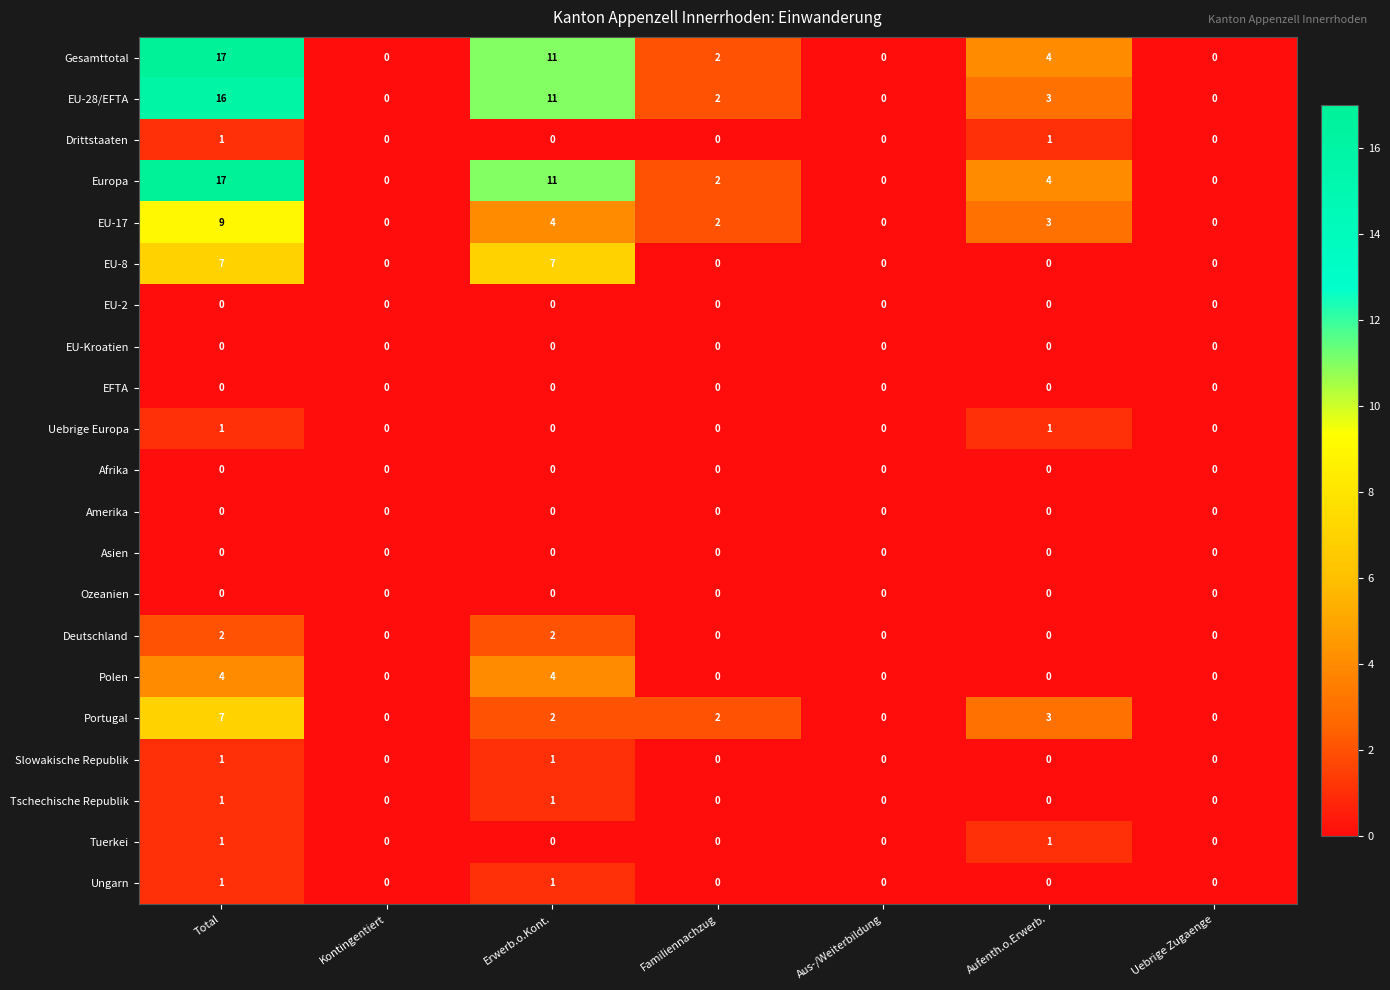

What is the maximum value for Europa?

17